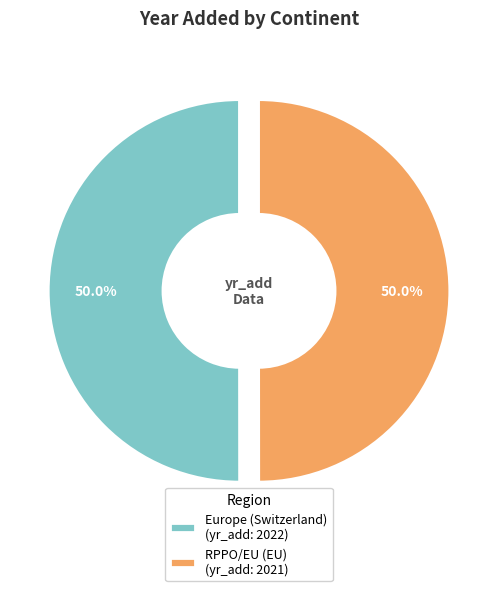

What percentage is NOT represented by RPPO/EU (EU)?

50.0%